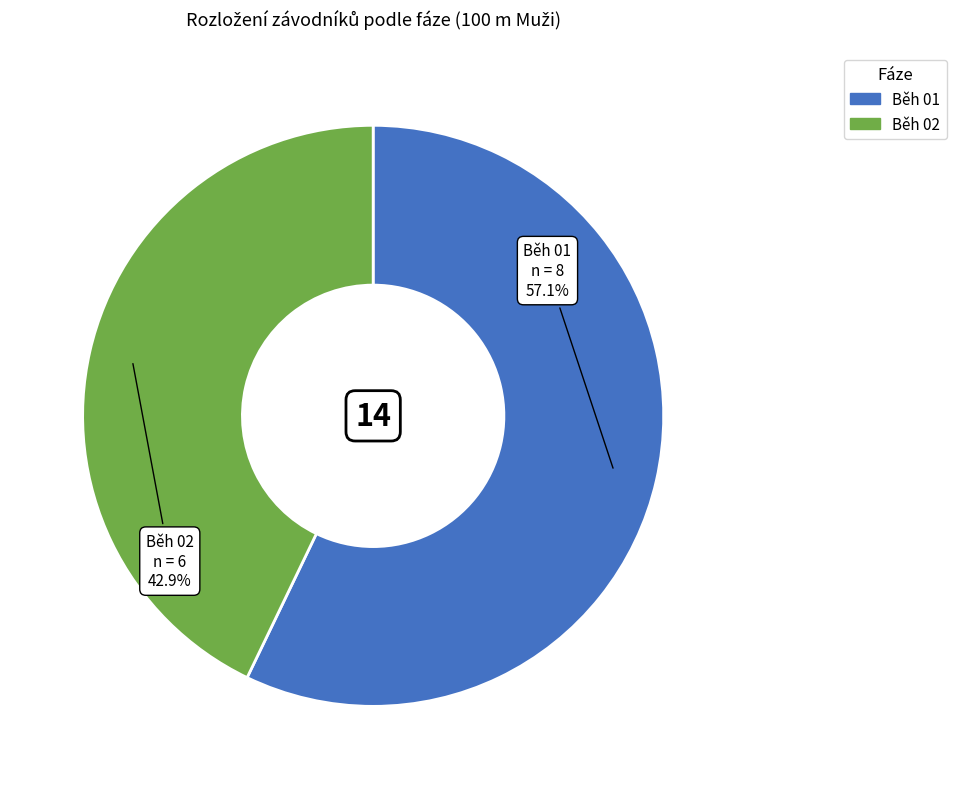

Which has a higher value, Běh 02 or Běh 01?

Běh 01